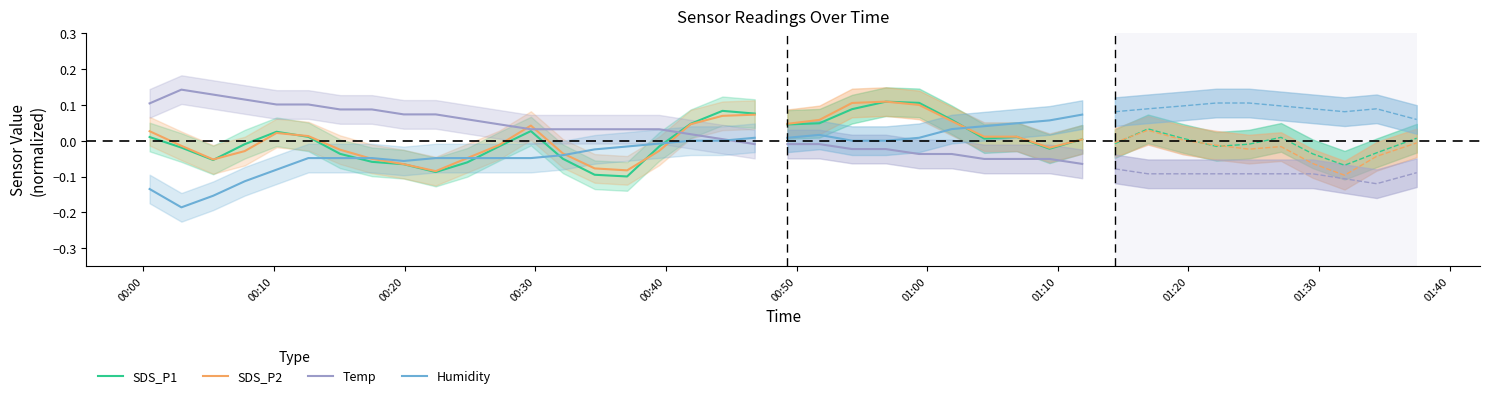

True or false: SDS_P2 has a value of -0.1 at 14.

False